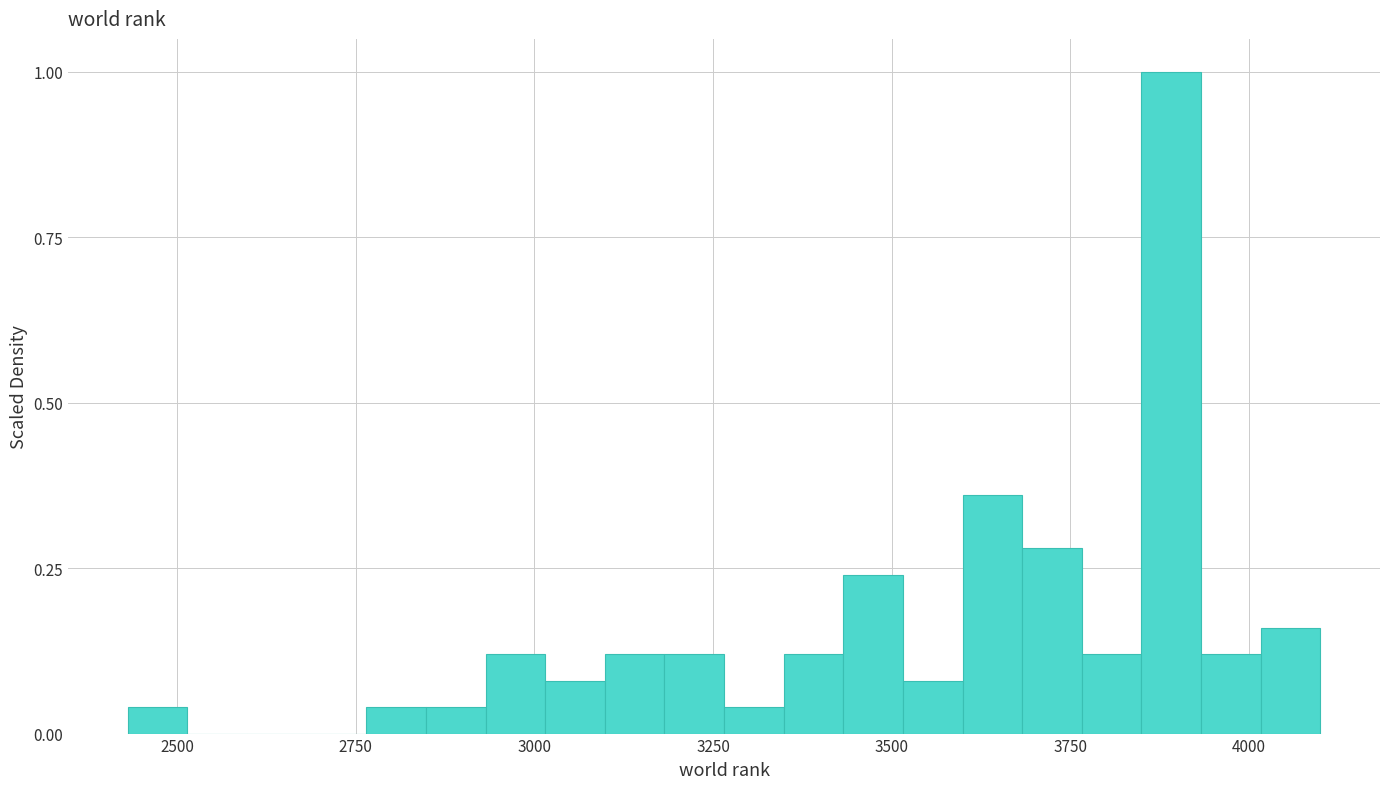

Around what value on the x-axis is the tallest bar? Give the approximate position of its centre, as read against the axis.

3900